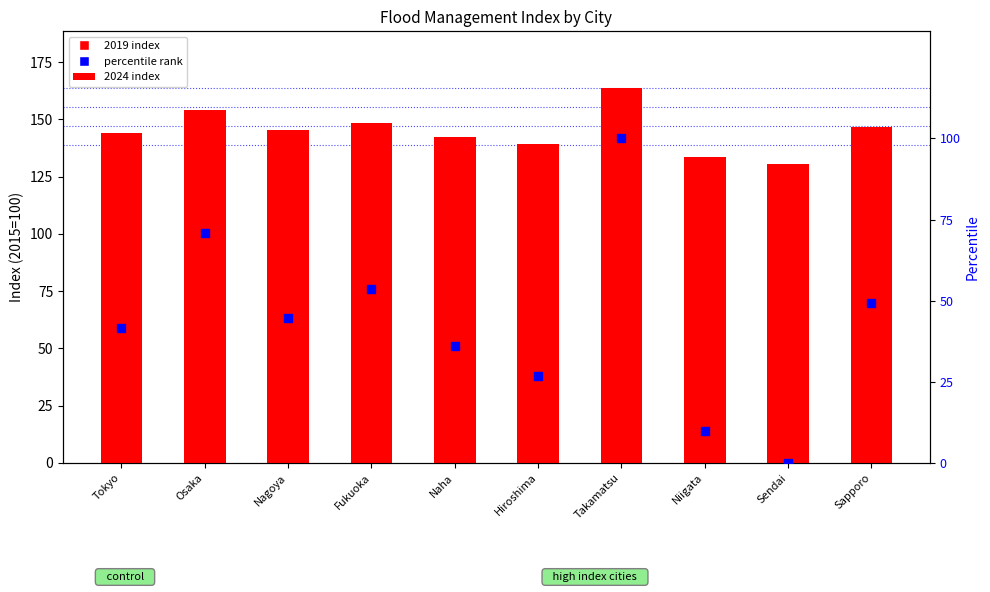

Which series has the widest spread of Y values?

percentile rank